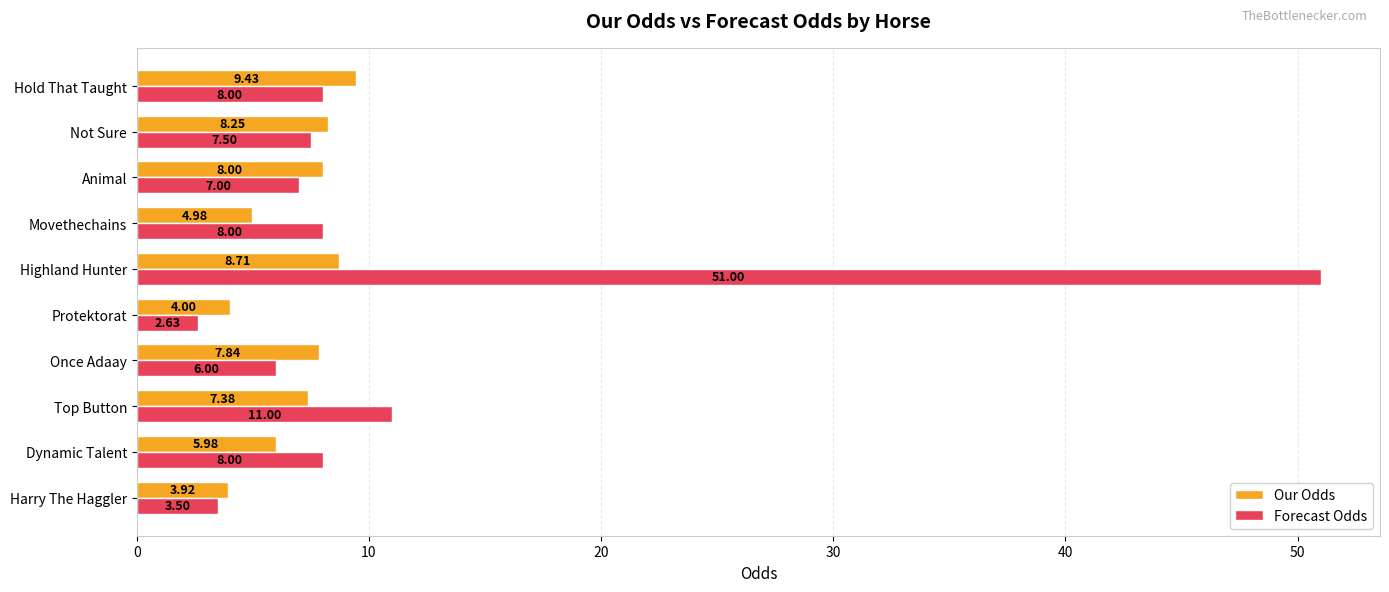

Which series has the widest spread of values?

Forecast Odds